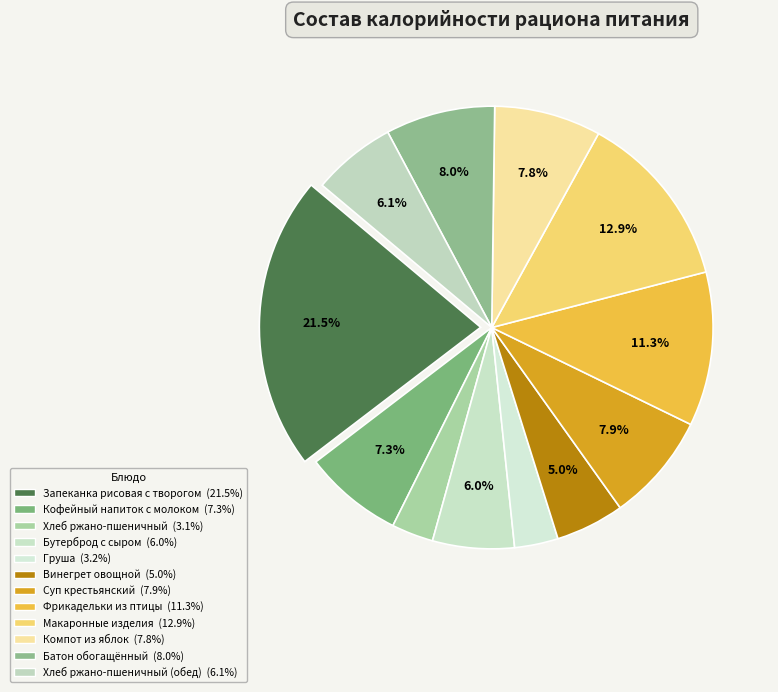

How many segments does this pie chart have?

12